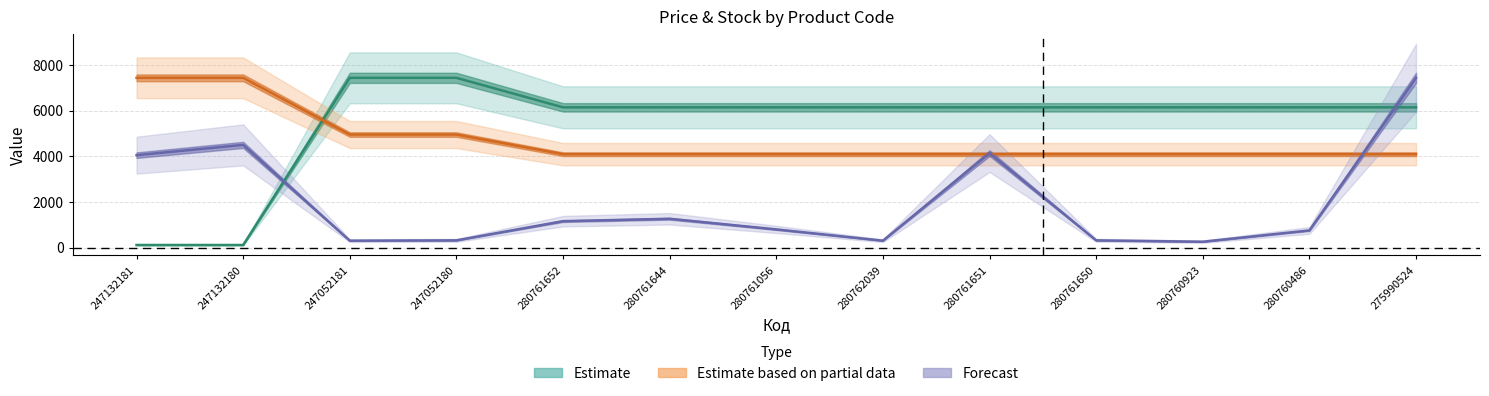

What is the difference between the highest and lowest values at 280761651?

2053.2